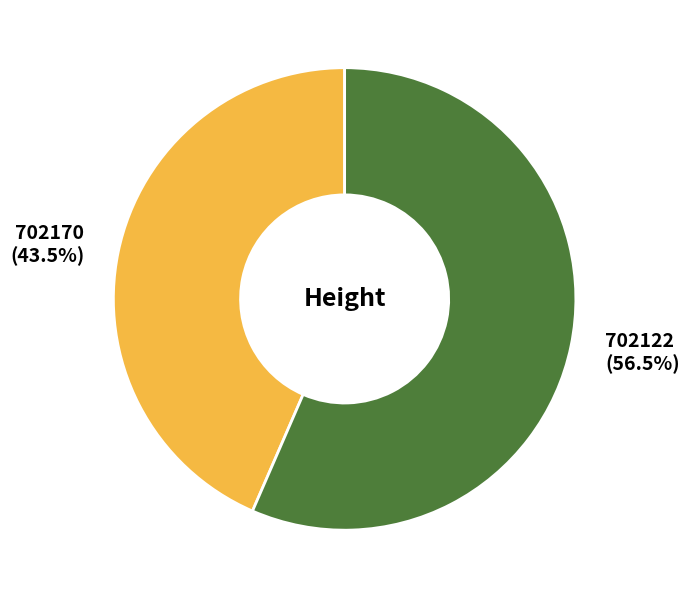

Is 702170 the majority of the pie?

No